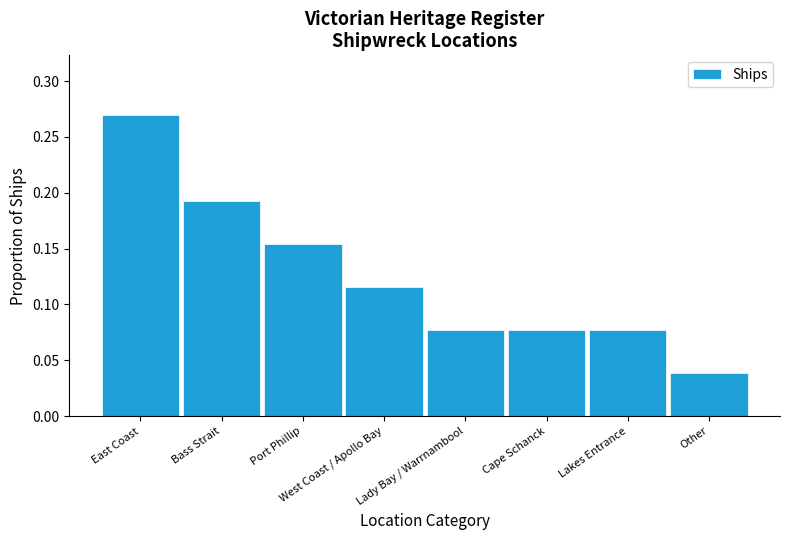

What position from the right is Bass Strait?

7